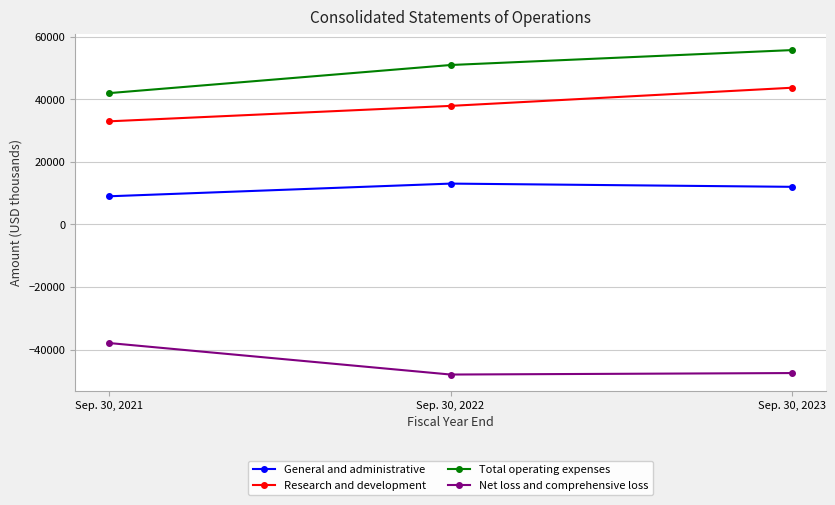

True or false: Total operating expenses has a value of 13271 at Sep. 30, 2022.

False